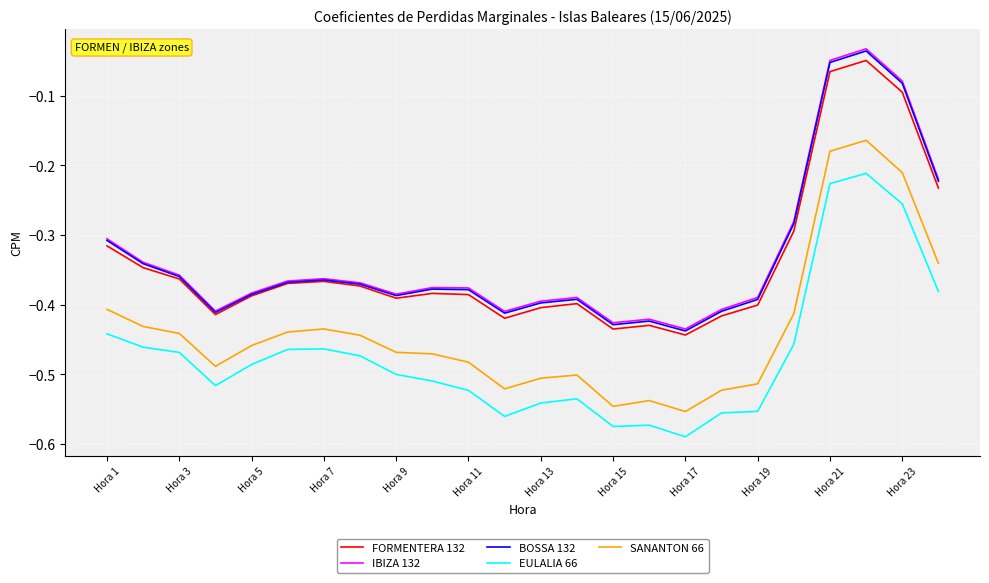

Count the number of data series in this chart.

5